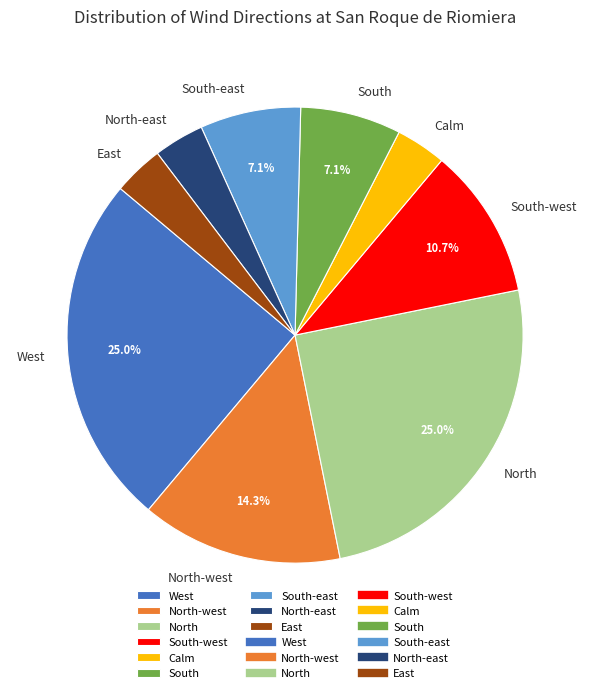

What is the ratio of the value at East to the value at South-east?

0.5